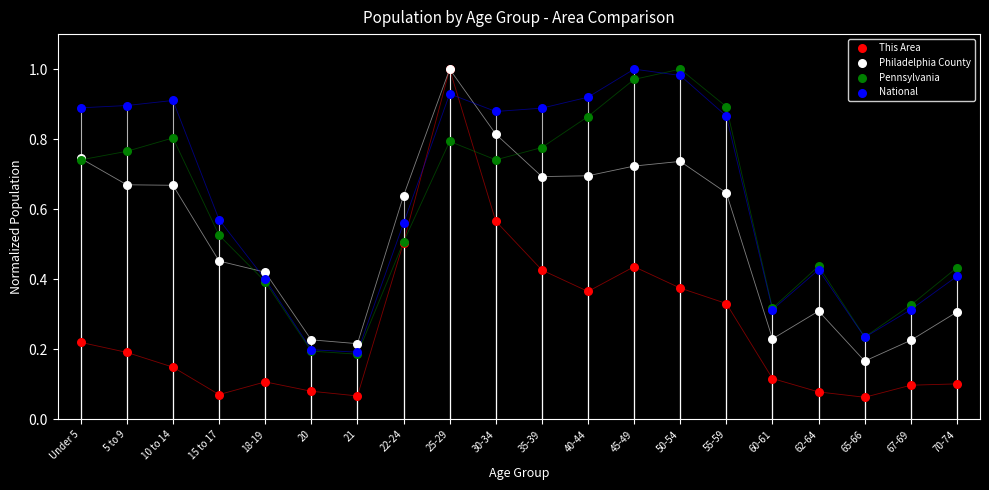

Which series contains the lowest Y value?

This Area